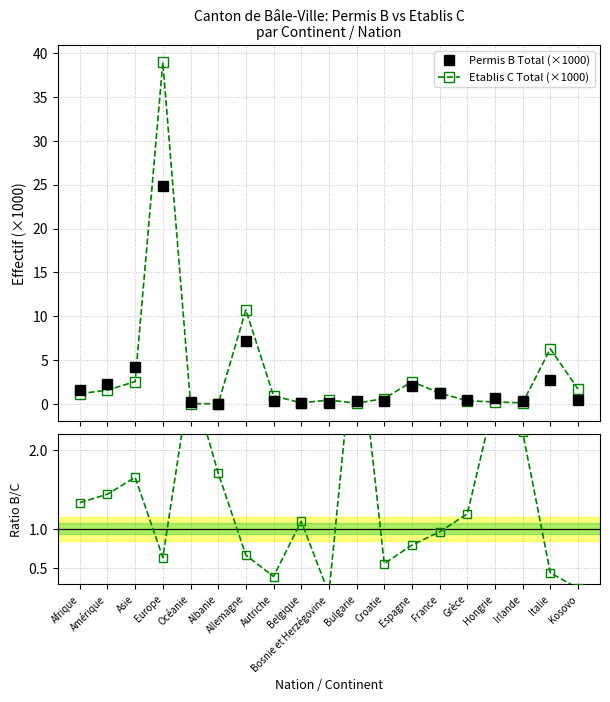

Which has a higher value, Albanie or Afrique?

Afrique